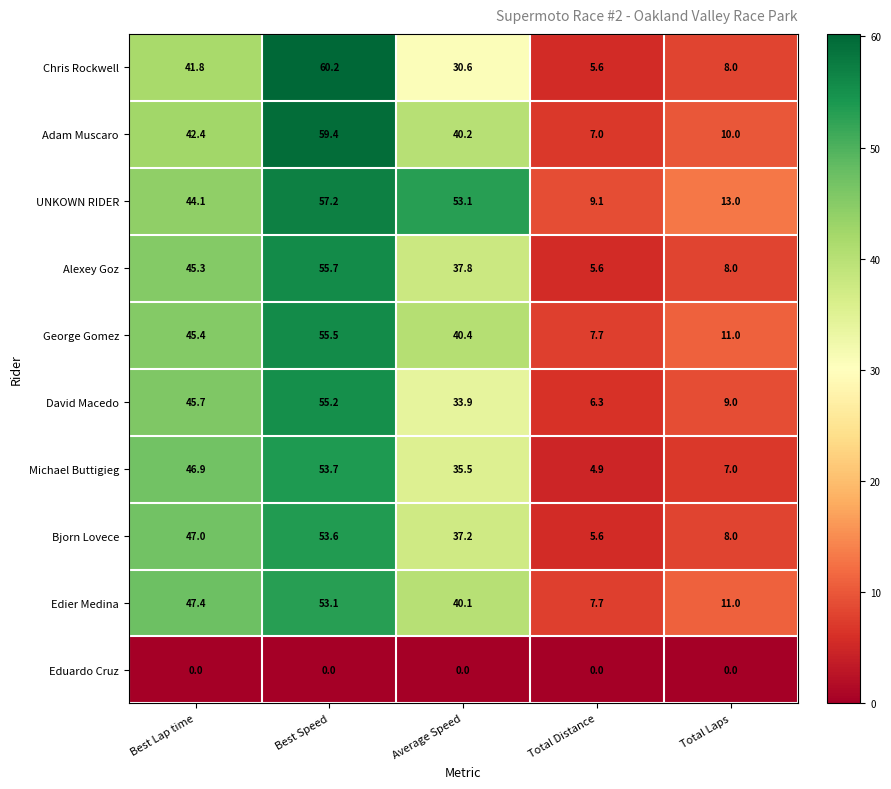

What is the difference between the maximum and second lowest values in the UNKOWN RIDER series?

44.2